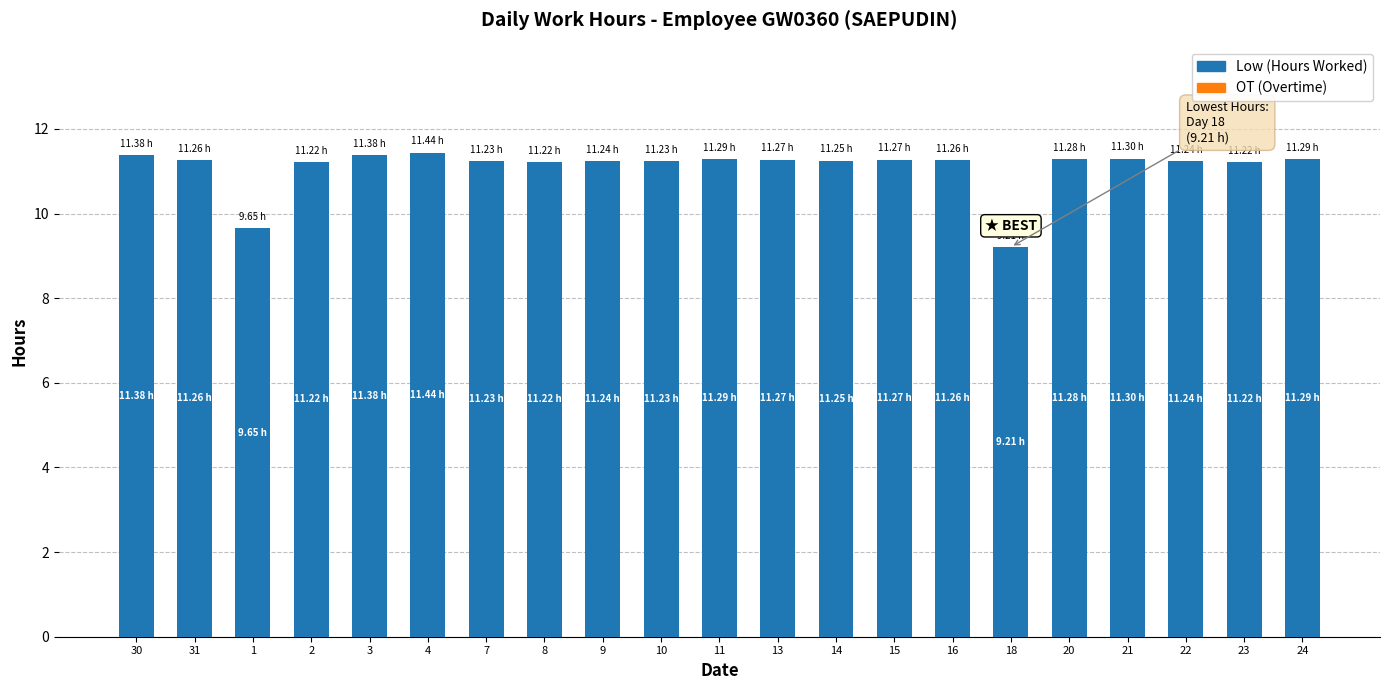

Between 1 and 20, which is larger?

20